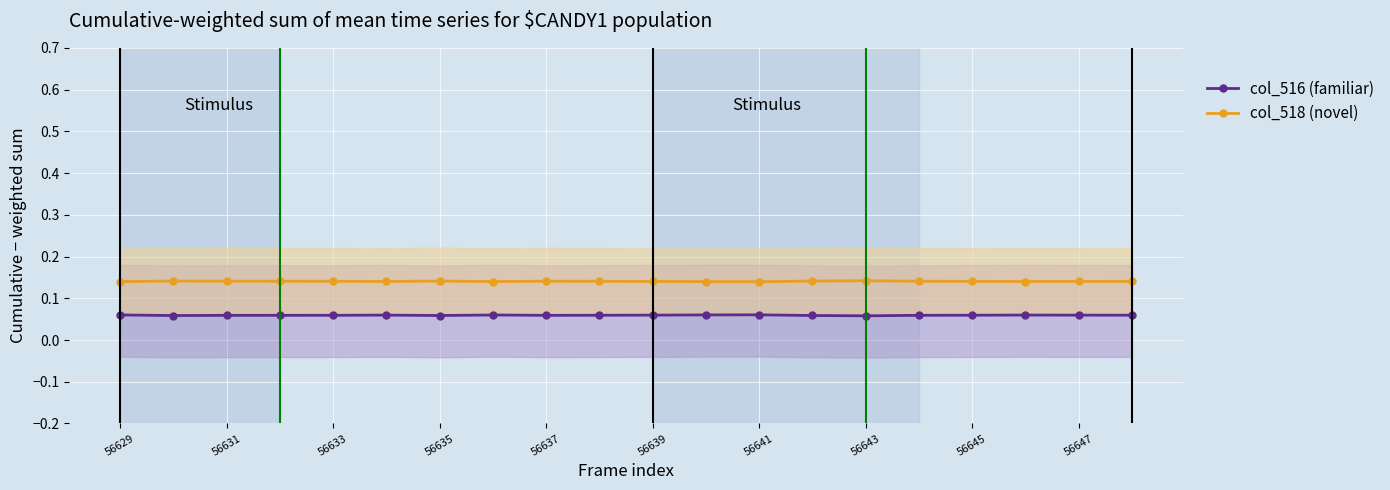

Does the chart display data point markers on the line(s)?

Yes